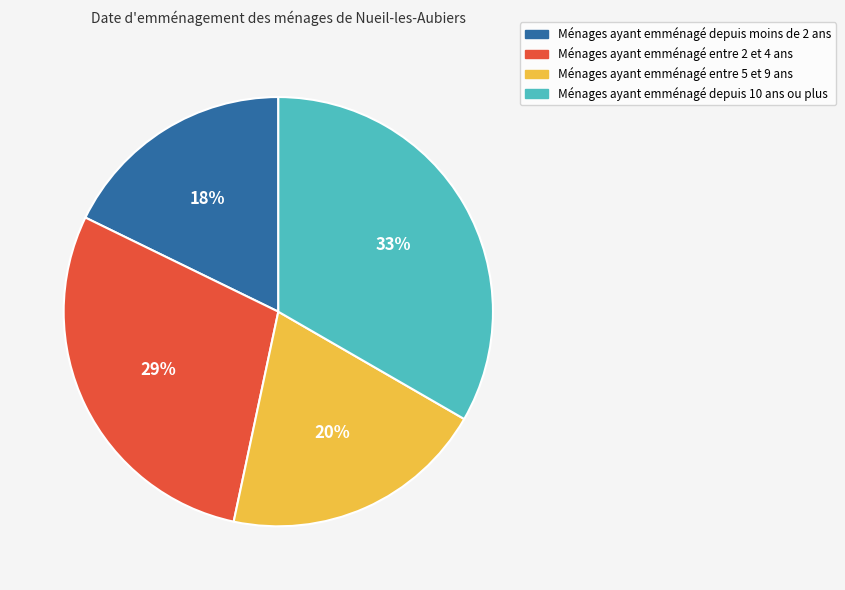

The Ménages ayant emménagé depuis moins de 2 ans slice represents 7% of the pie. True or false?

False